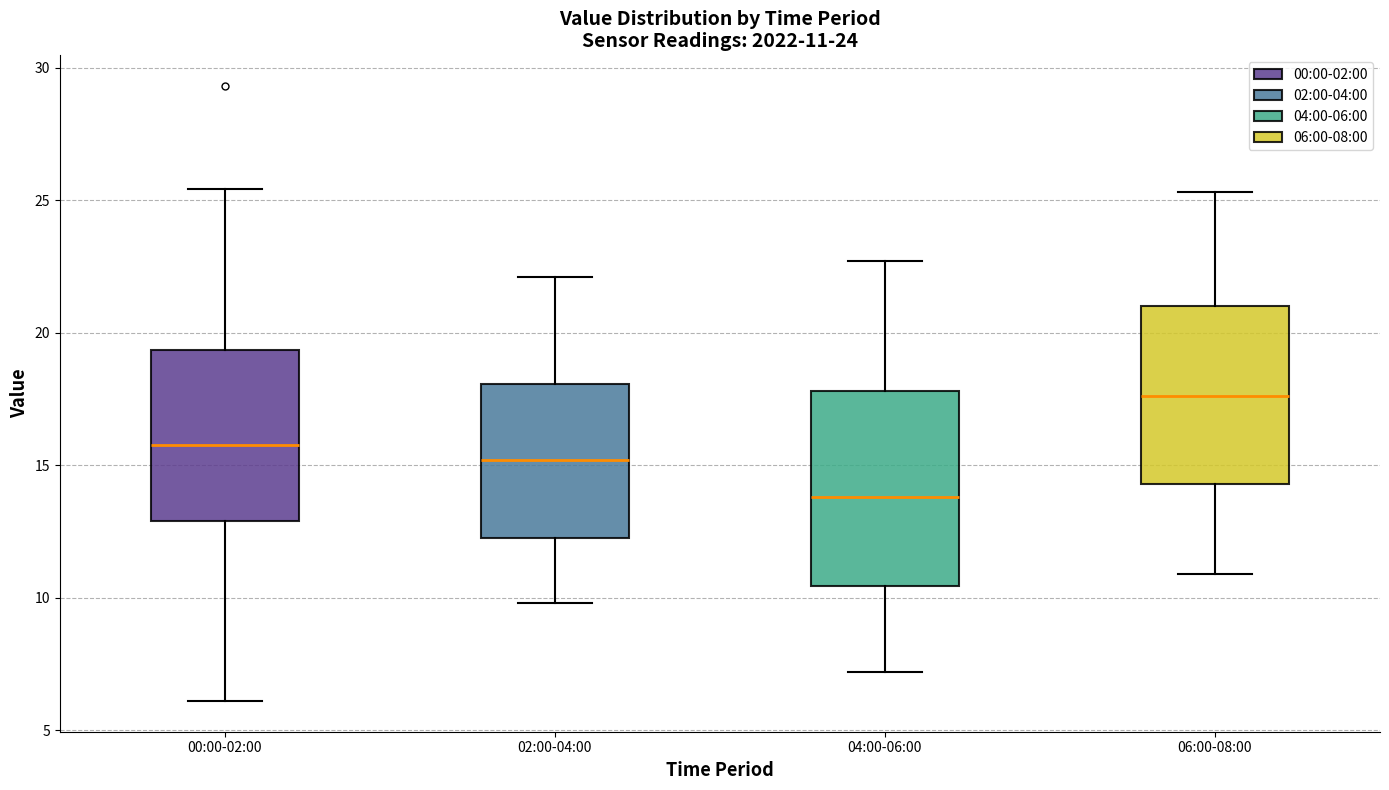

Which box has the highest median line?

06:00-08:00